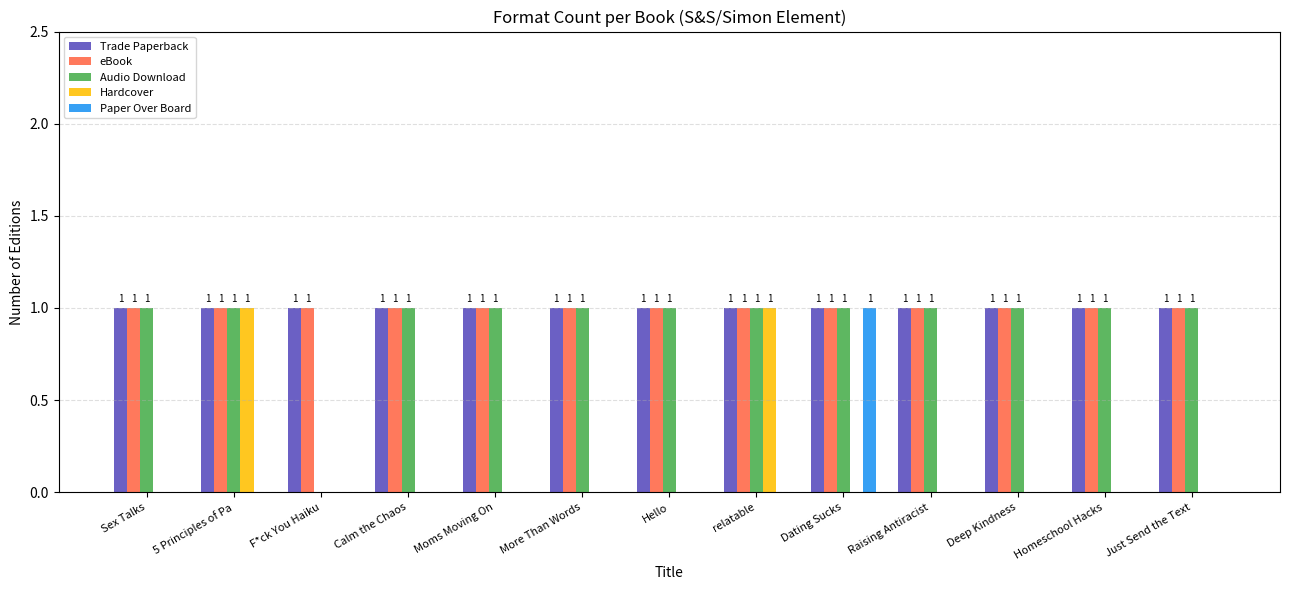

What is the total value across all series at Raising Antiracist?

3